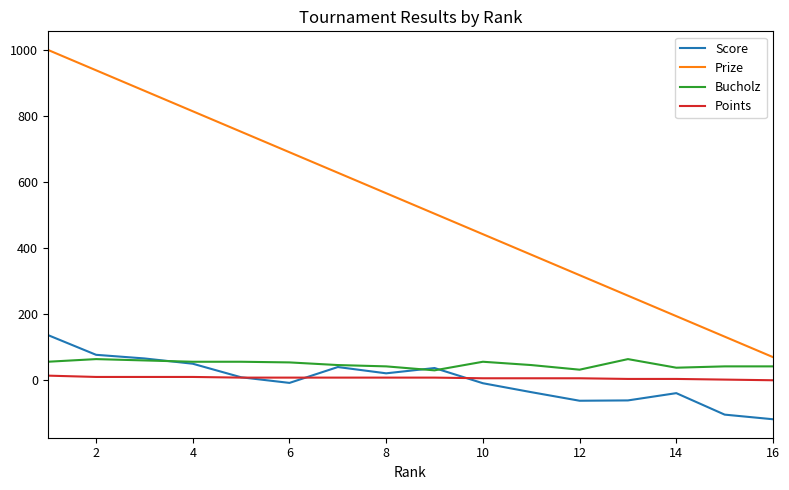

Which series has the largest range (max minus min)?

Prize